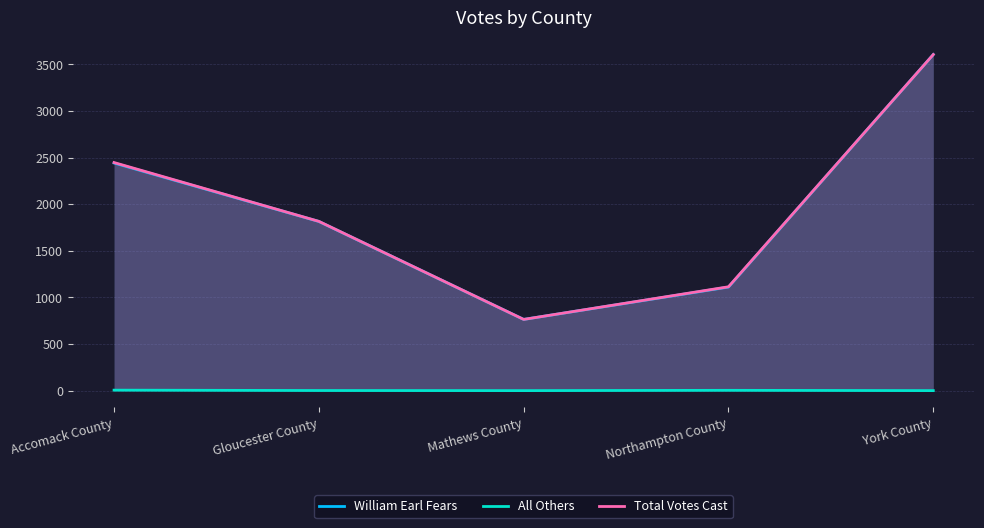

The All Others series shows 5 at Accomack County. True or false?

True